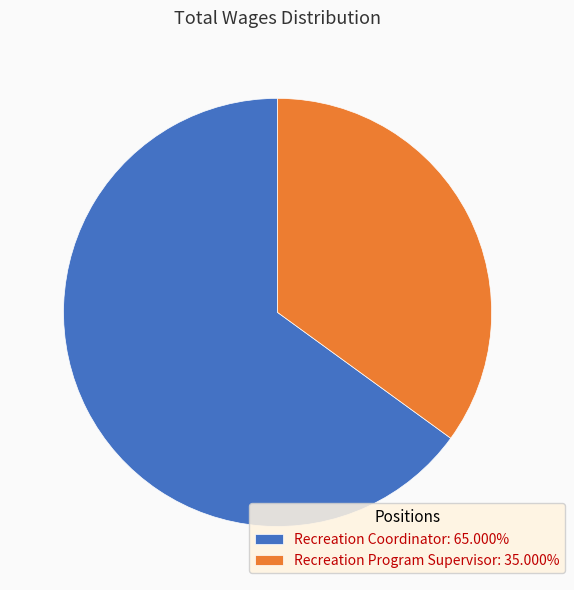

Do Recreation Coordinator: 65.000% and Recreation Program Supervisor: 35.000% together represent more than half of the pie?

Yes